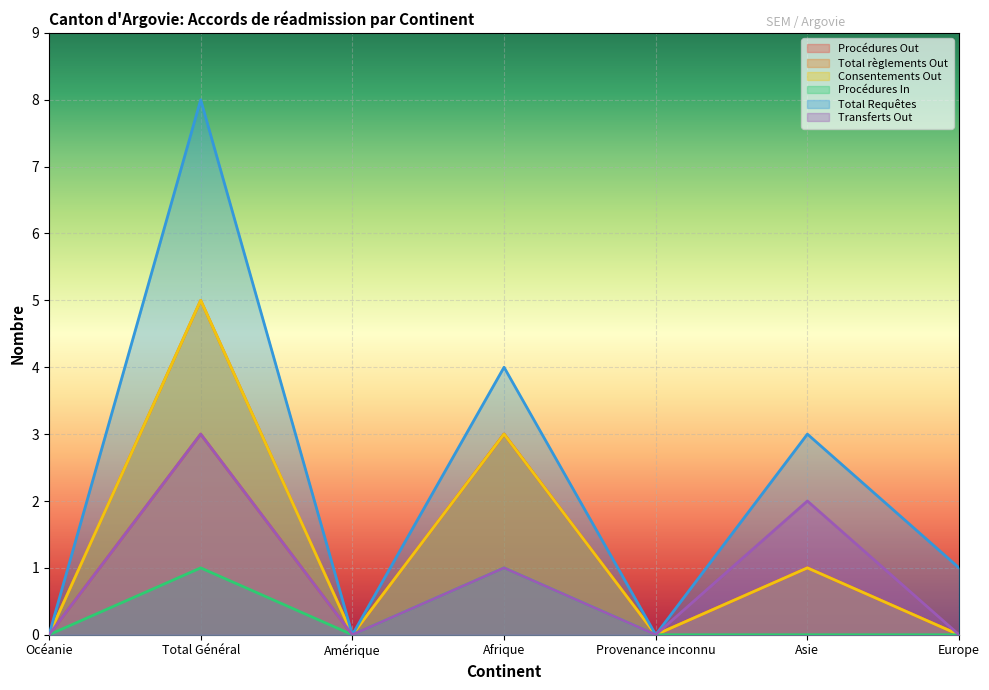

Rank the series by their maximum value, from highest to lowest.

Total Requêtes, Total règlements Out, Consentements Out, Procédures Out, Transferts Out, Procédures In